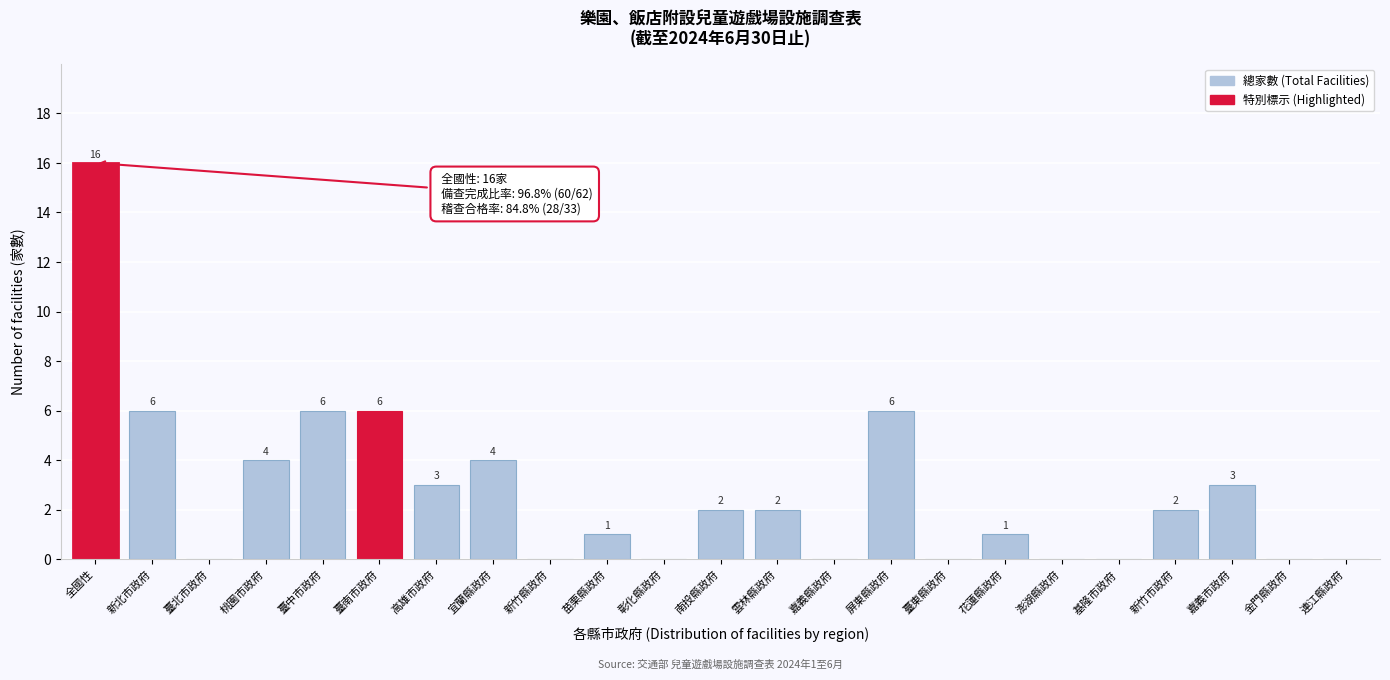

Reading left to right, extract all data points from this chart.

全國性=16	新北市政府=6	臺北市政府=0	桃園市政府=4	臺中市政府=6	臺南市政府=6	高雄市政府=3	宜蘭縣政府=4	新竹縣政府=0	苗栗縣政府=1	彰化縣政府=0	南投縣政府=2	雲林縣政府=2	嘉義縣政府=0	屏東縣政府=6	臺東縣政府=0	花蓮縣政府=1	澎湖縣政府=0	基隆市政府=0	新竹市政府=2	嘉義市政府=3	金門縣政府=0	連江縣政府=0